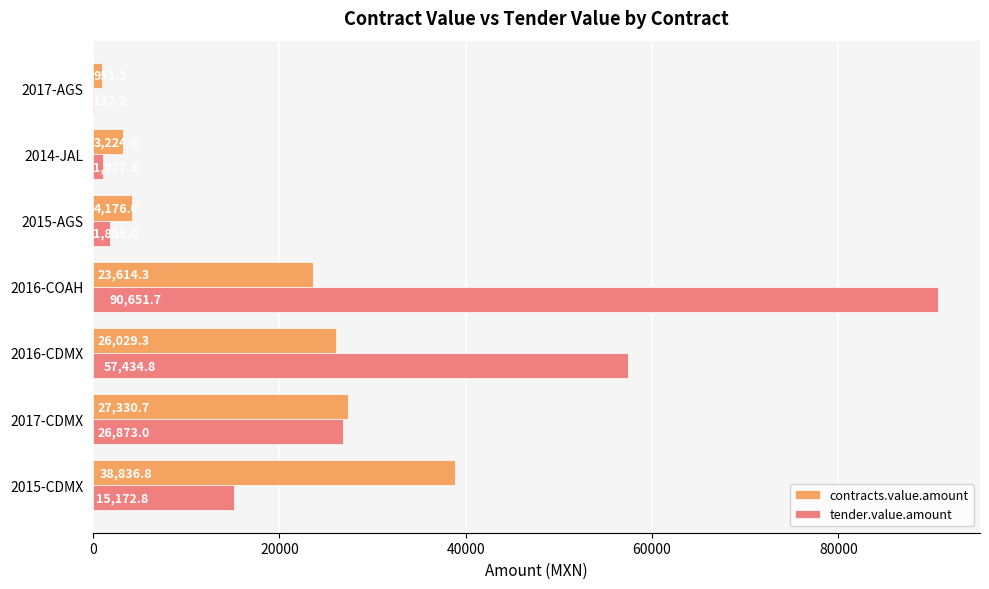

True or false: contracts.value.amount has a value of 4176.0 at 2015-AGS.

True